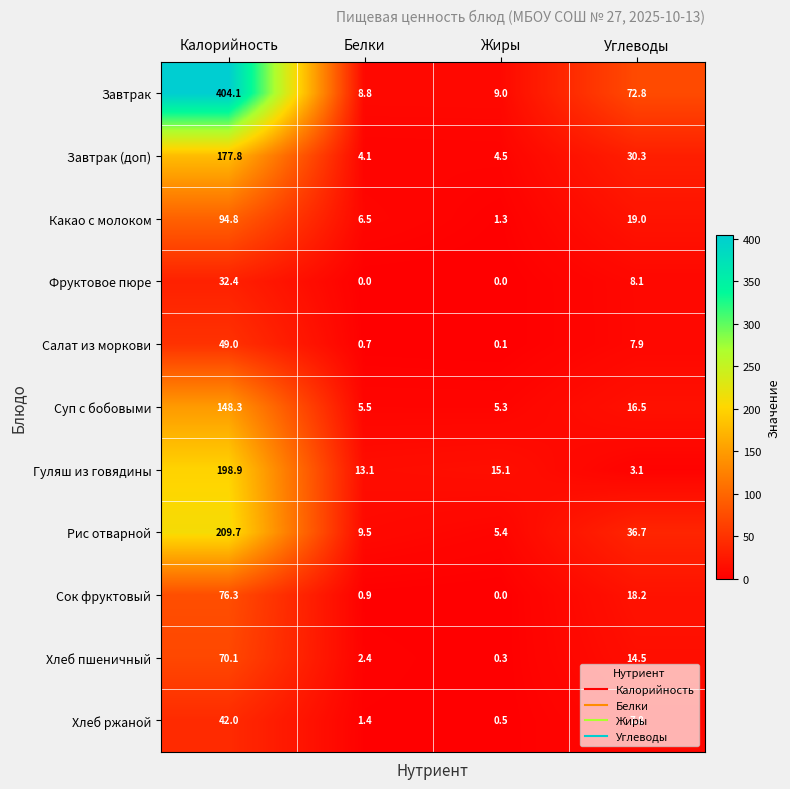

True or false: Рис отварной has a value of 9.5 at Белки.

True